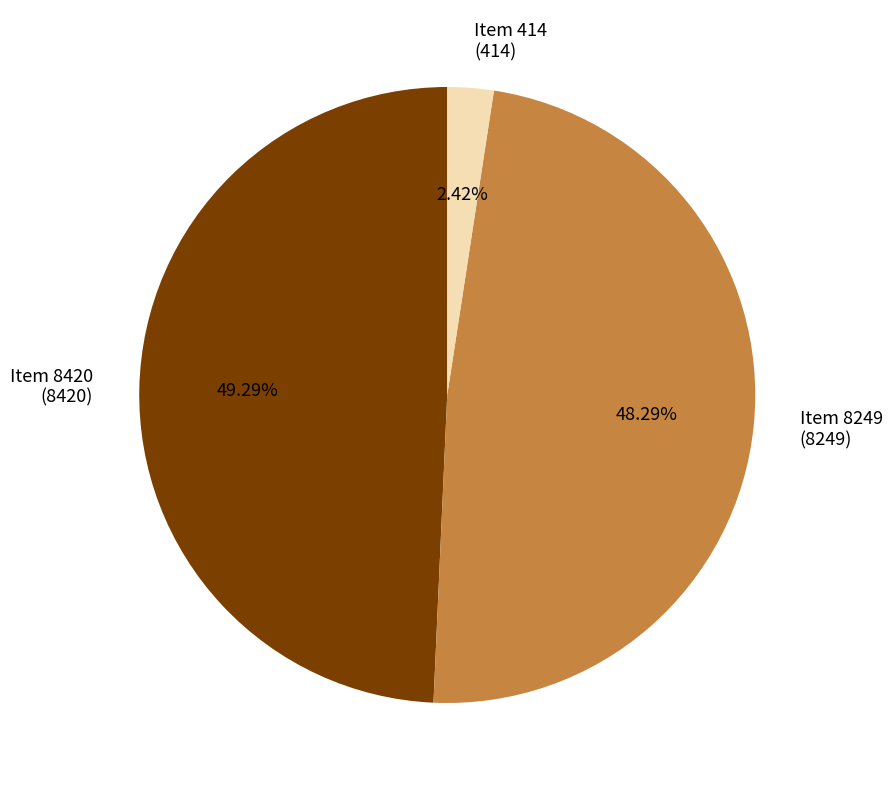

Do Item 8420 (8420) and Item 8249 (8249) together represent more than half of the pie?

Yes